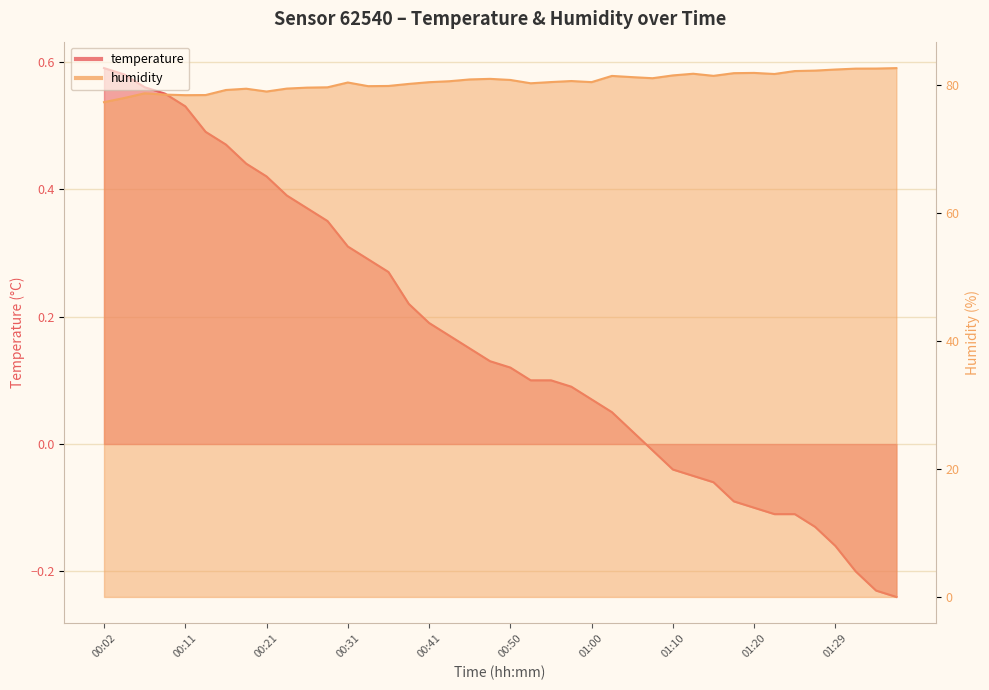

True or false: humidity and temperature intersect in this chart.

False